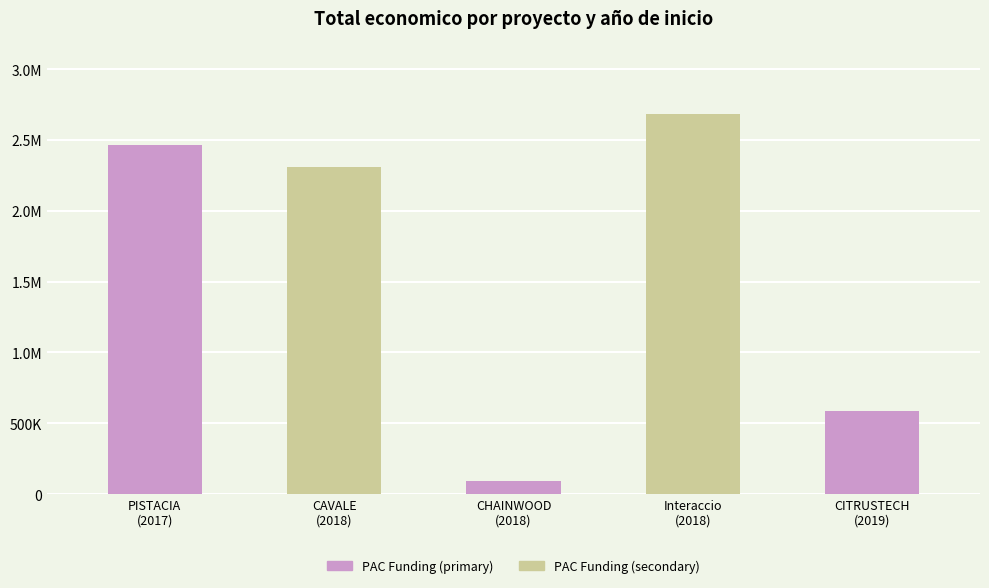

Are the bars grouped side by side (vs. stacked)?

No